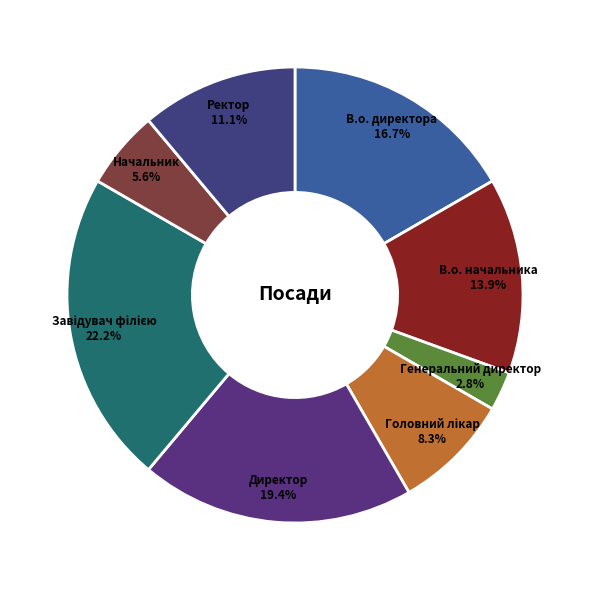

Which category has the smallest portion of the pie?

Генеральний директор